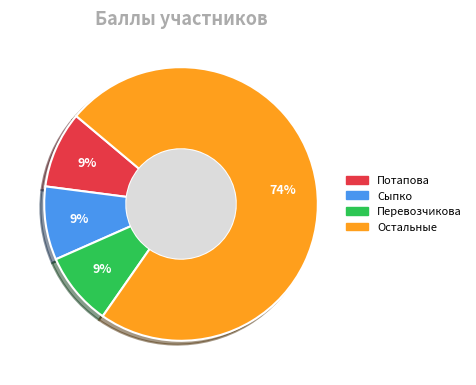

To the nearest percent, what is the average slice percentage?

25%